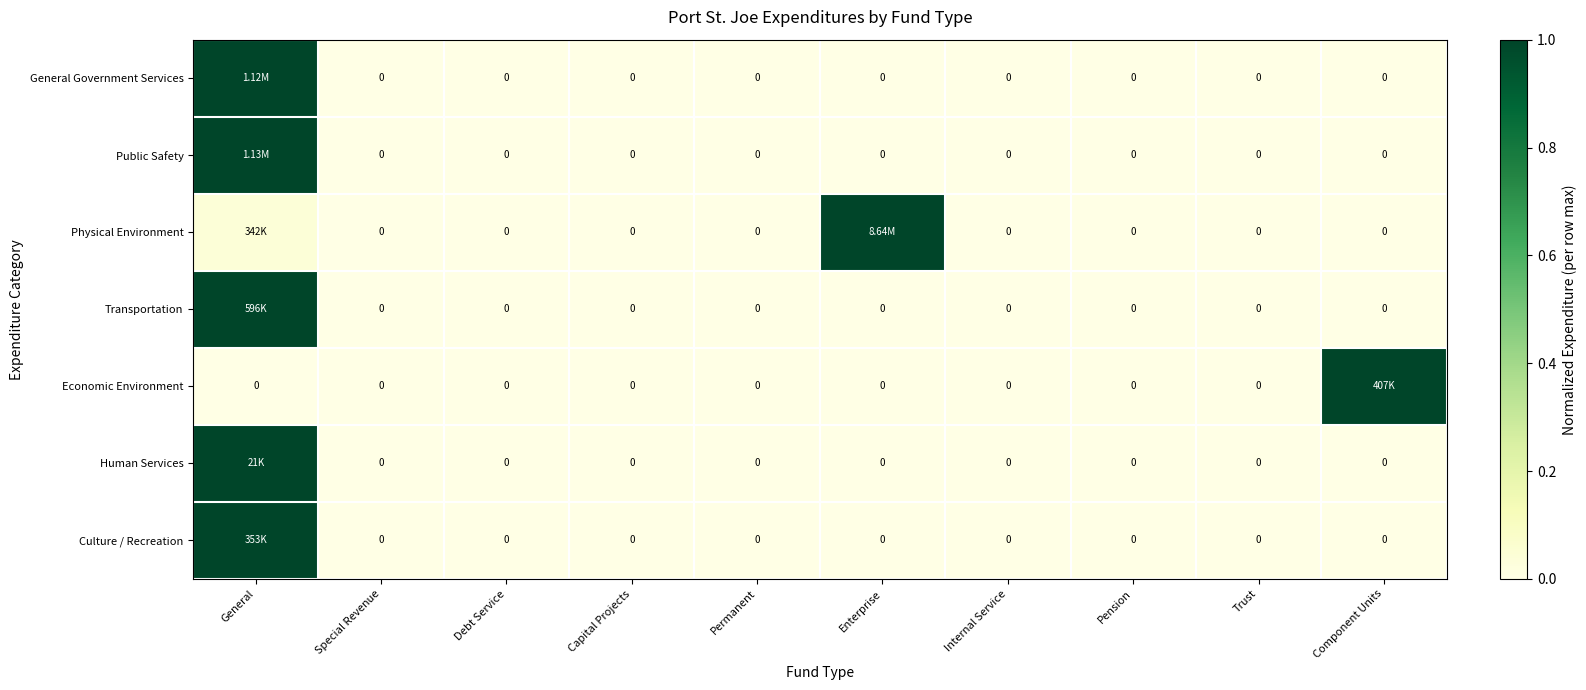

The value of General Government Services at General is 1.7. True or false?

False